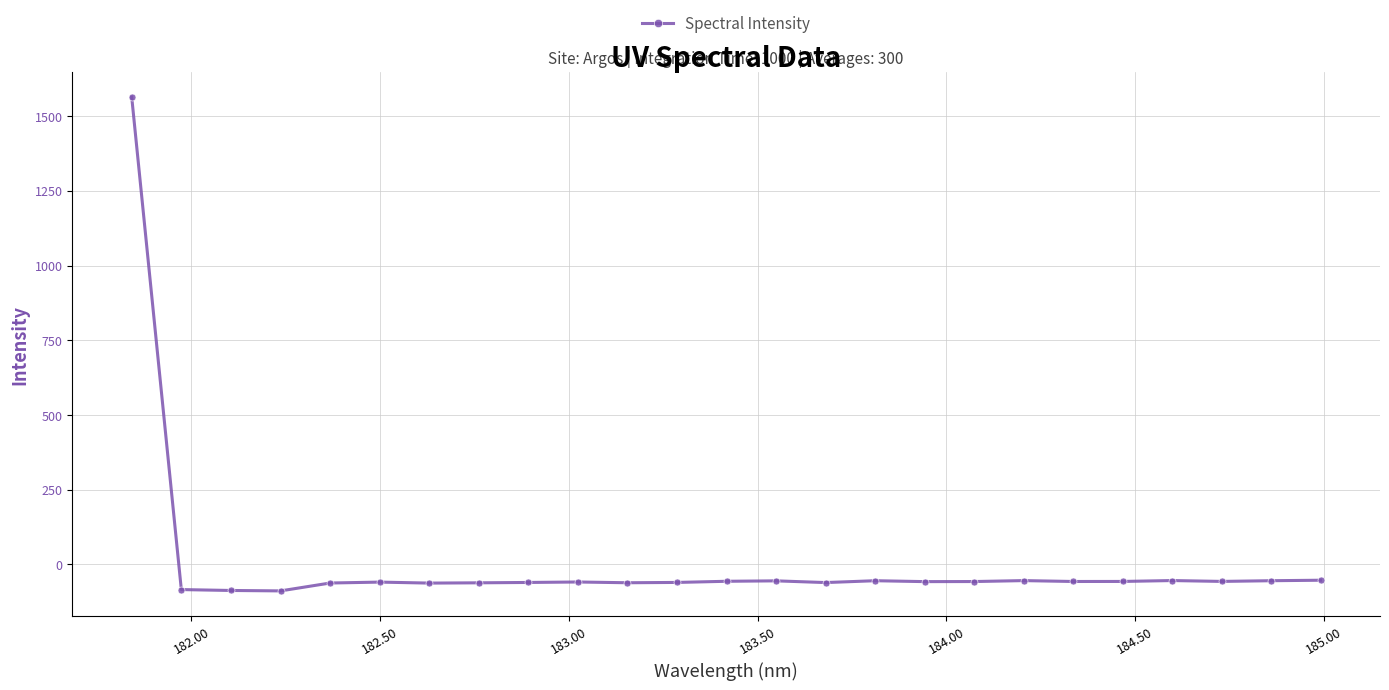

What is the difference between the second highest and minimum values?

35.7